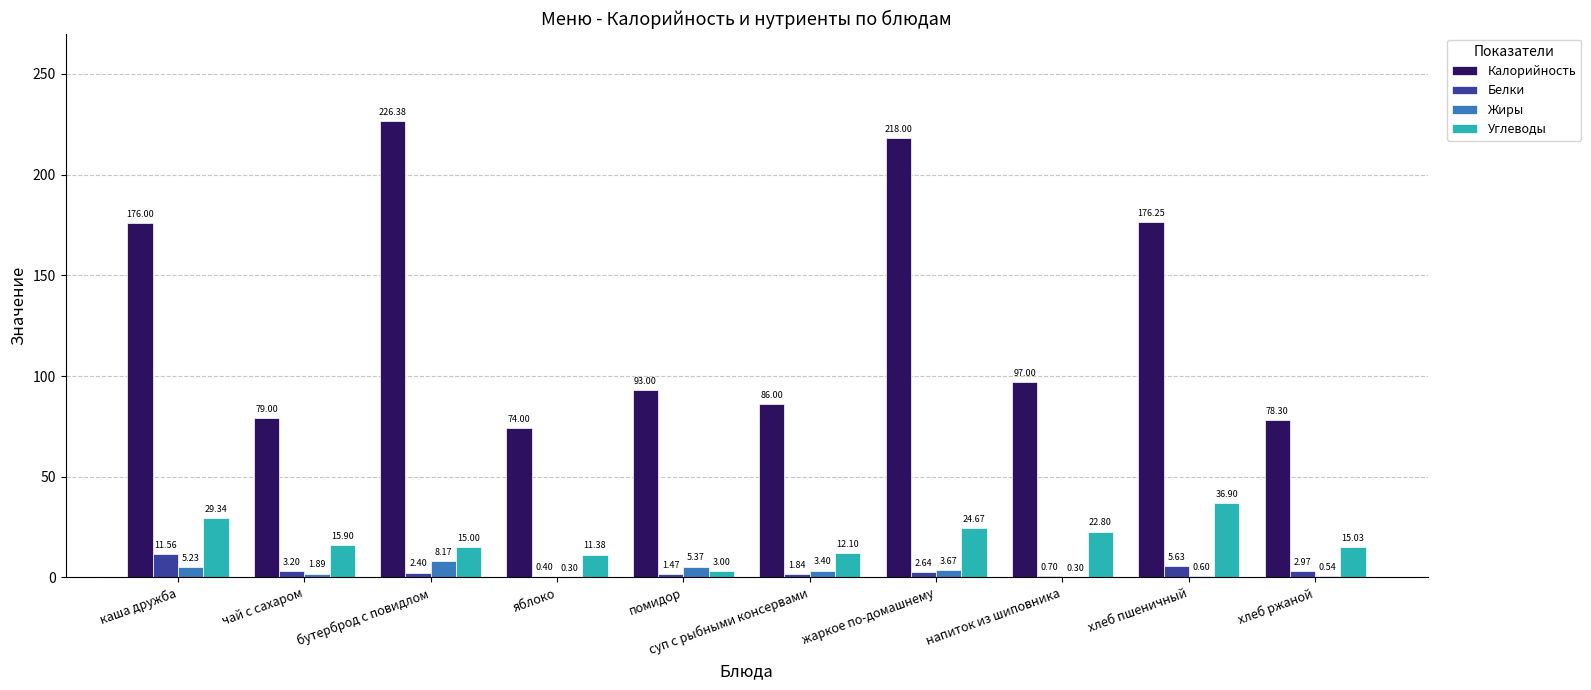

Between жаркое по-домашнему and хлеб пшеничный, which series saw the biggest shift?

Калорийность